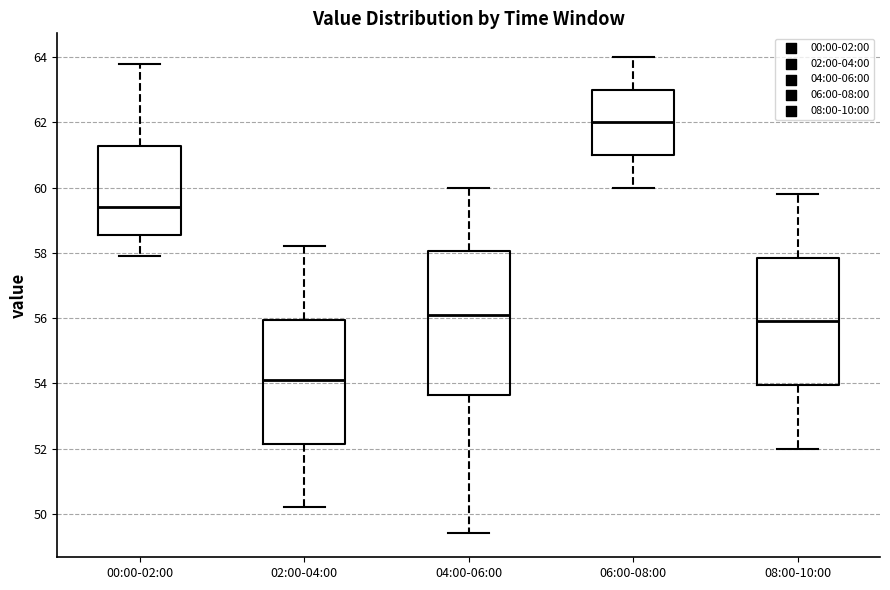

Where does the lower whisker of the box for 00:00-02:00 end on the y-axis? The values are not printed on the chart, so give them approximately, as read against the axis.

58.0